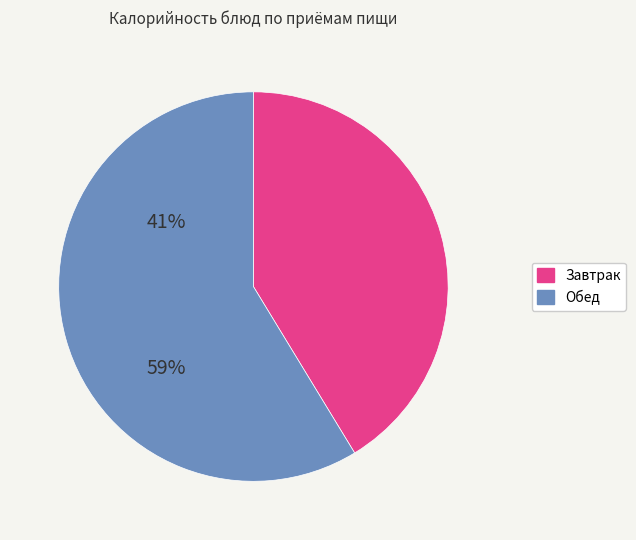

Does any single category account for the majority?

Yes